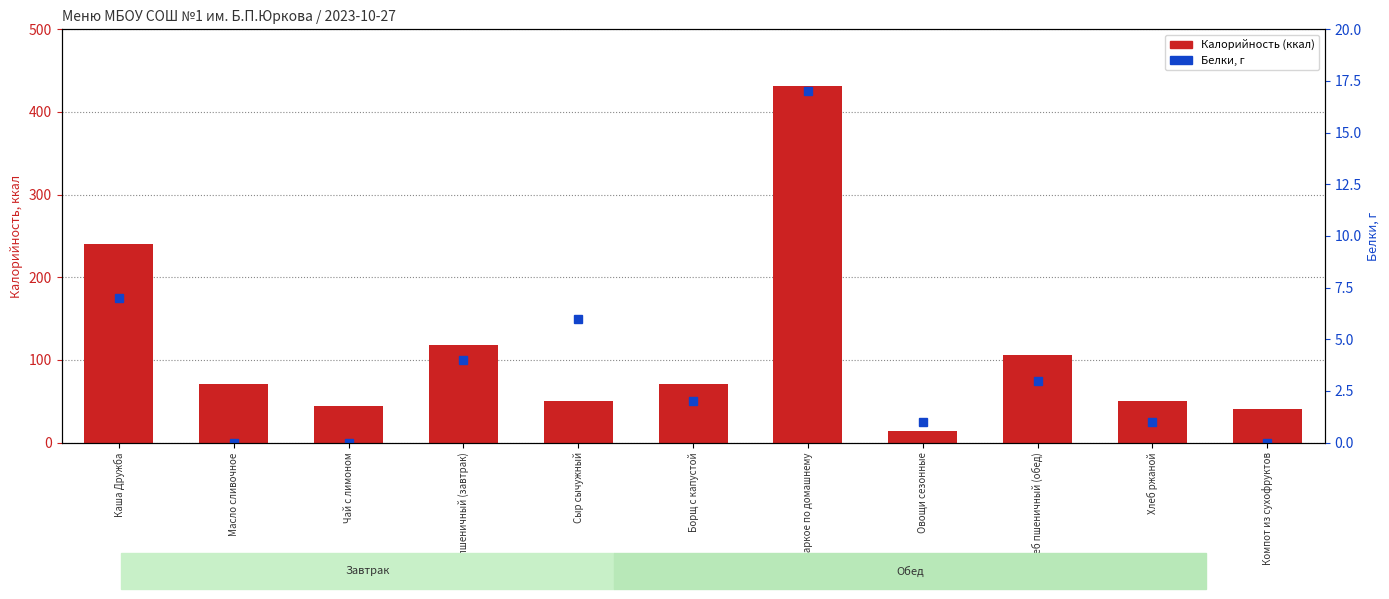

What is the value of the Калорийность (ккал) bar at the 9th from the left?

106